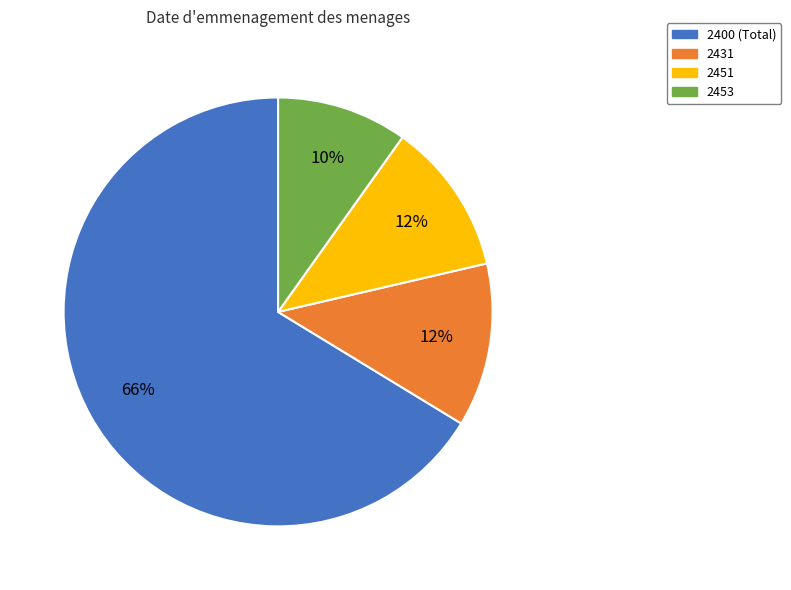

Which slice is the largest?

2400 (Total)